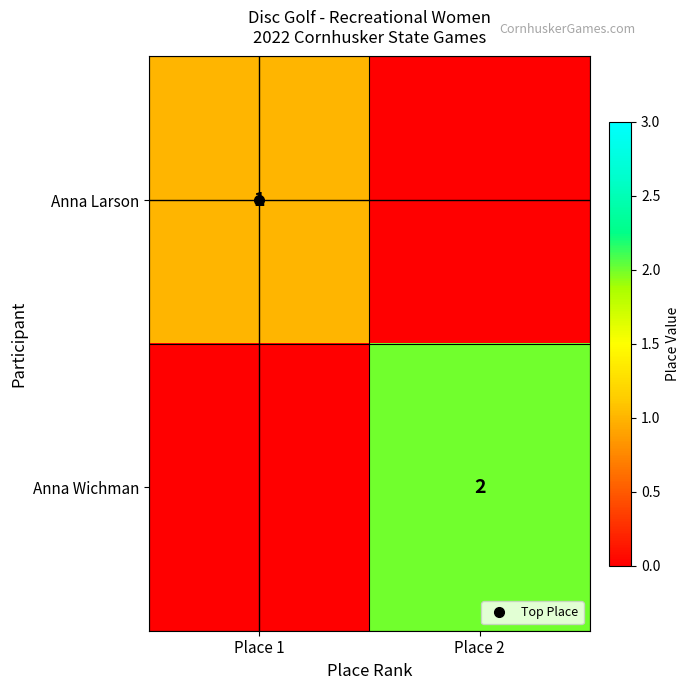

At how many categories does at least one series exceed 0?

2